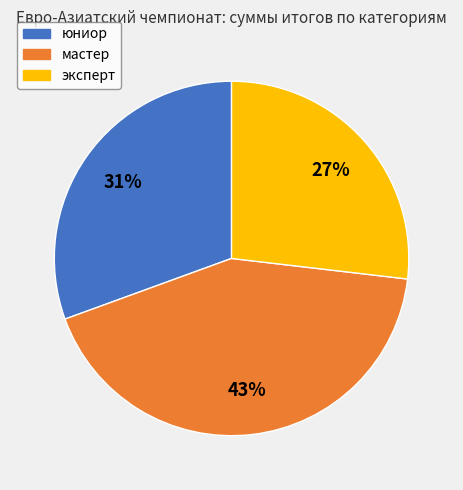

Do юниор and мастер together represent more than half of the pie?

Yes